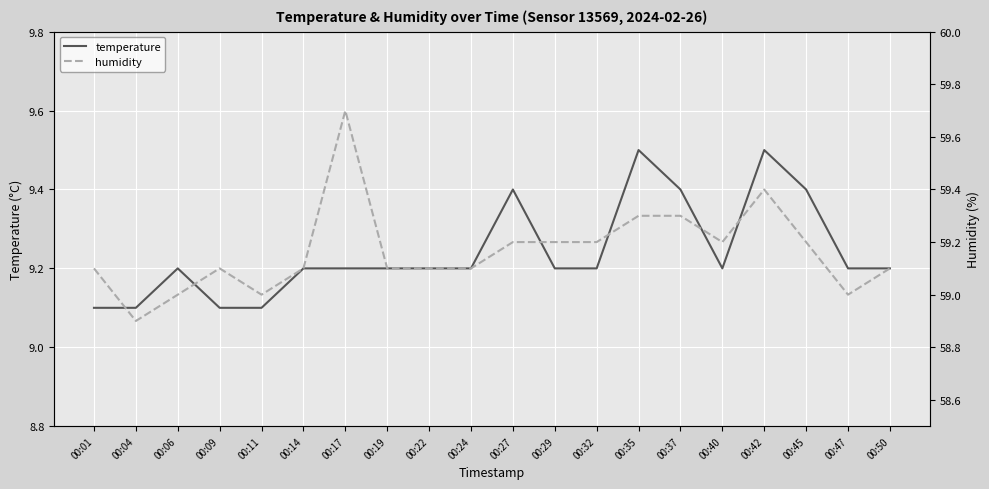

List the labels in order of humidity value, largest first.

00:17, 00:42, 00:35, 00:37, 00:27, 00:29, 00:32, 00:40, 00:45, 00:01, 00:09, 00:14, 00:19, 00:22, 00:24, 00:50, 00:06, 00:11, 00:47, 00:04